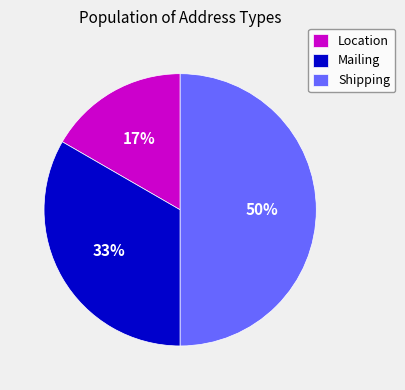

Which slice is the smallest?

Location